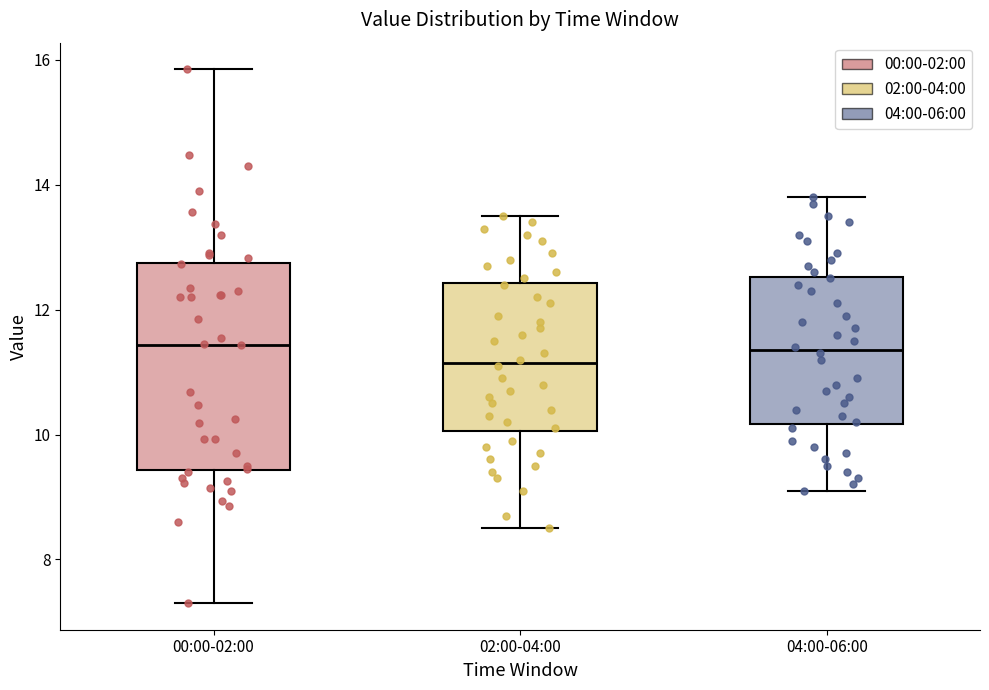

Reading left to right, transcribe this box plot: for each box, give where its median line is, the range the box spans, and where its two whiskers end, as read against the y-axis. The values are not printed on the chart, so give them approximately, as read against the axis.

00:00-02:00: median 11.4, box 9.4 to 12.8, whiskers 7.4 to 15.8
02:00-04:00: median 11.2, box 10.0 to 12.4, whiskers 8.6 to 13.6
04:00-06:00: median 11.4, box 10.2 to 12.6, whiskers 9.2 to 13.8